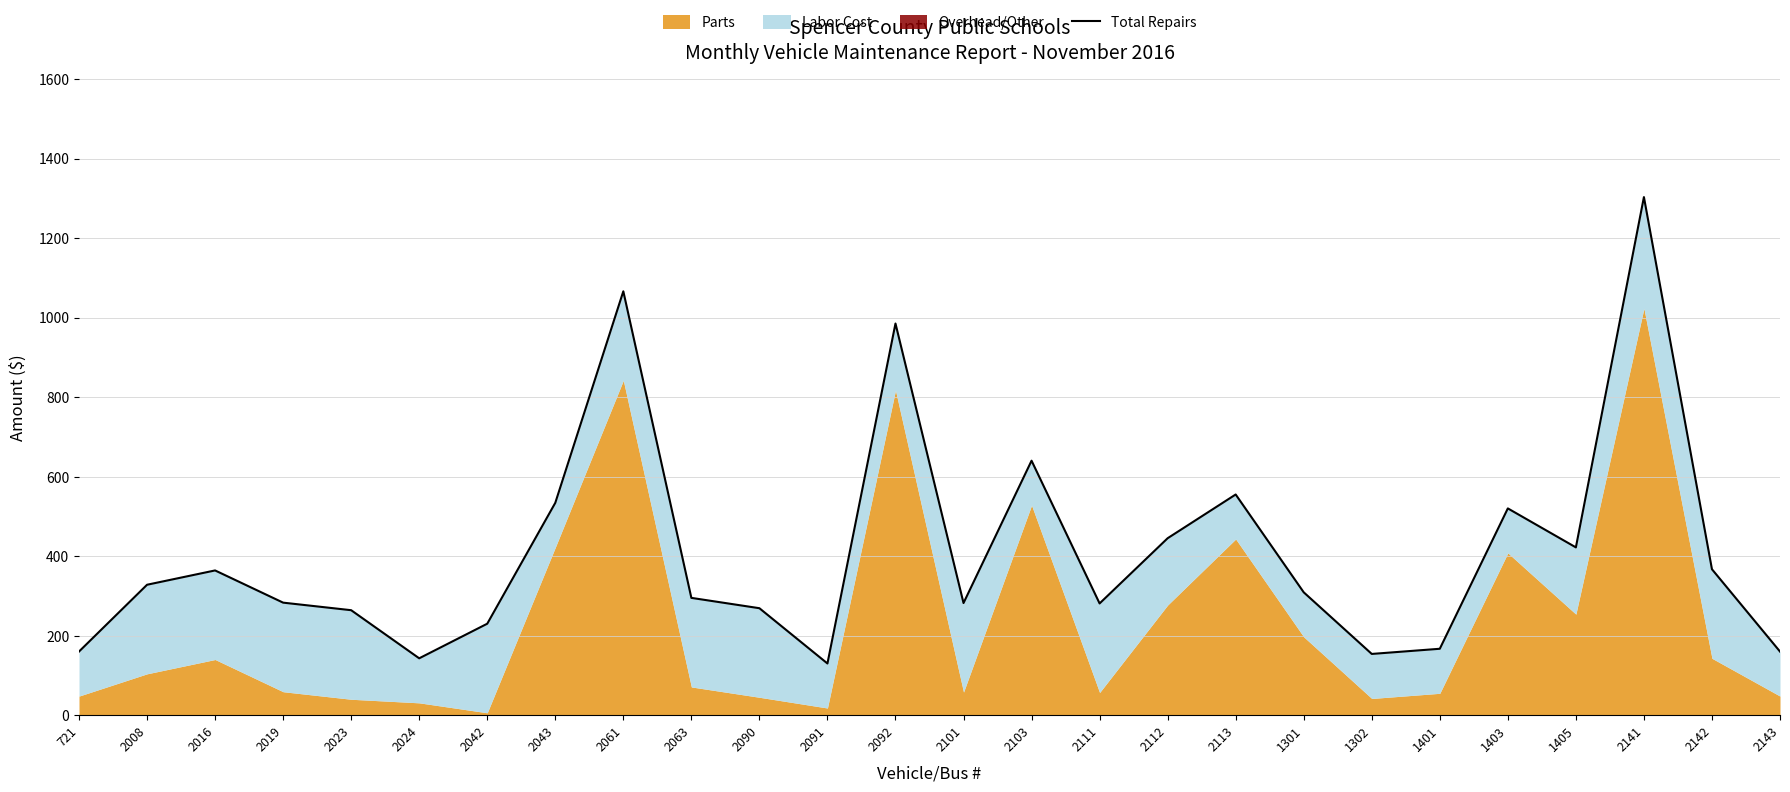

True or false: the data shows 232 at 1401.

False